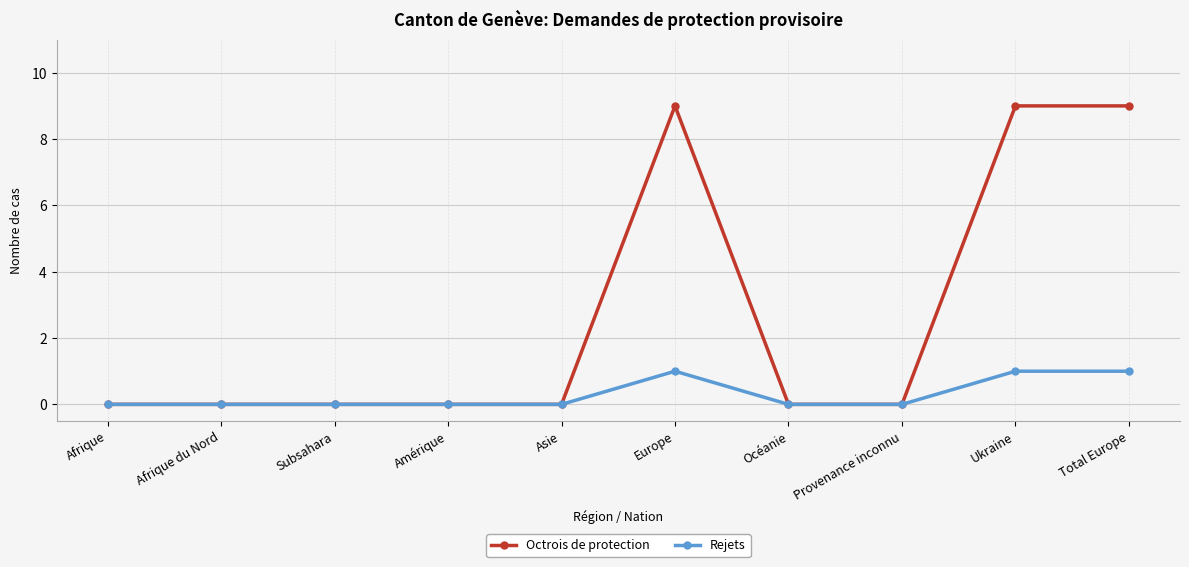

What is the difference between the maximum and minimum values in the Octrois de protection series?

9